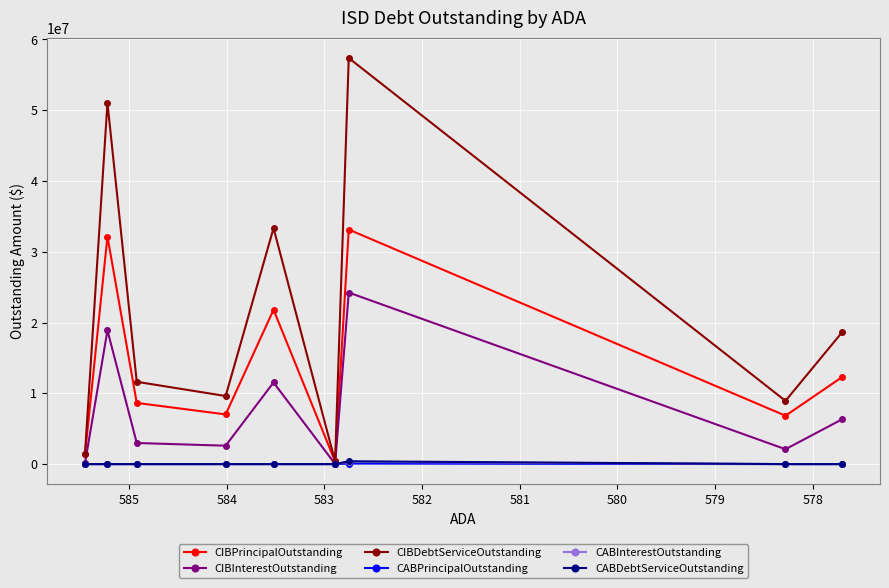

Rank the series by their maximum value, from highest to lowest.

CIBDebtServiceOutstanding, CIBPrincipalOutstanding, CIBInterestOutstanding, CABDebtServiceOutstanding, CABInterestOutstanding, CABPrincipalOutstanding